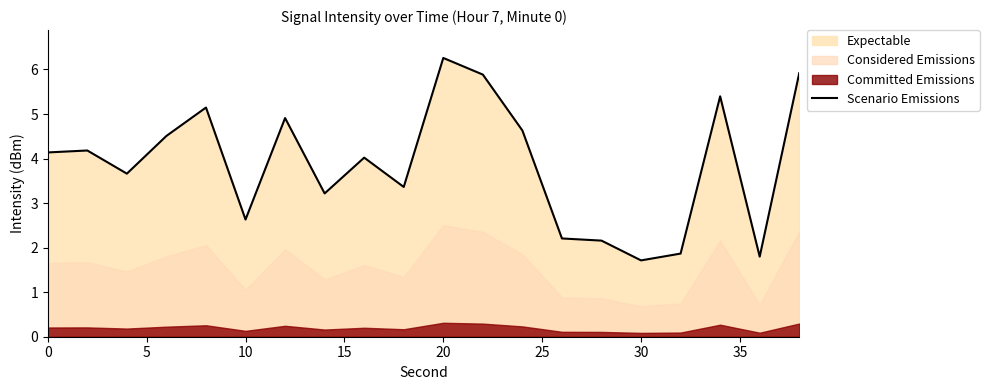

Which category has the highest value in the Scenario Emissions series?

20